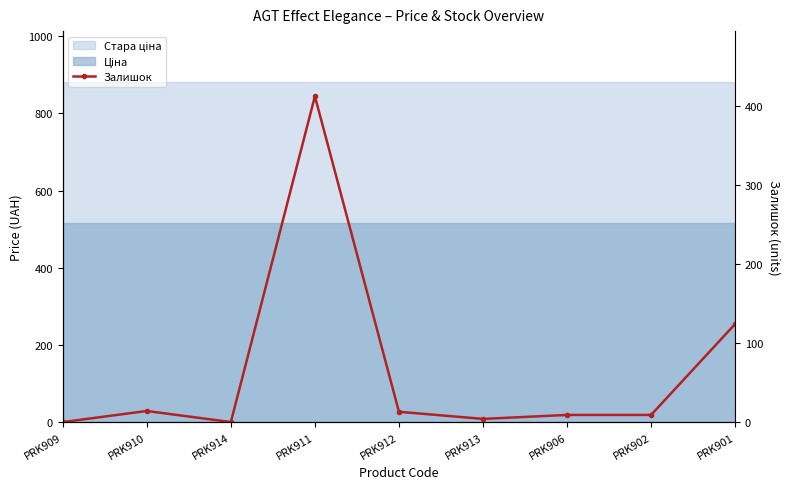

At which category does the chart reach its minimum across all series?

PRK909